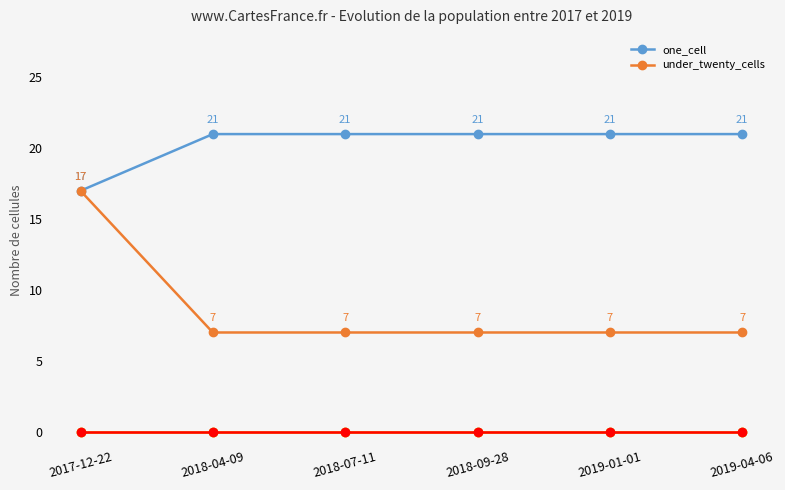

Is this an area chart (filled region under the line)?

No